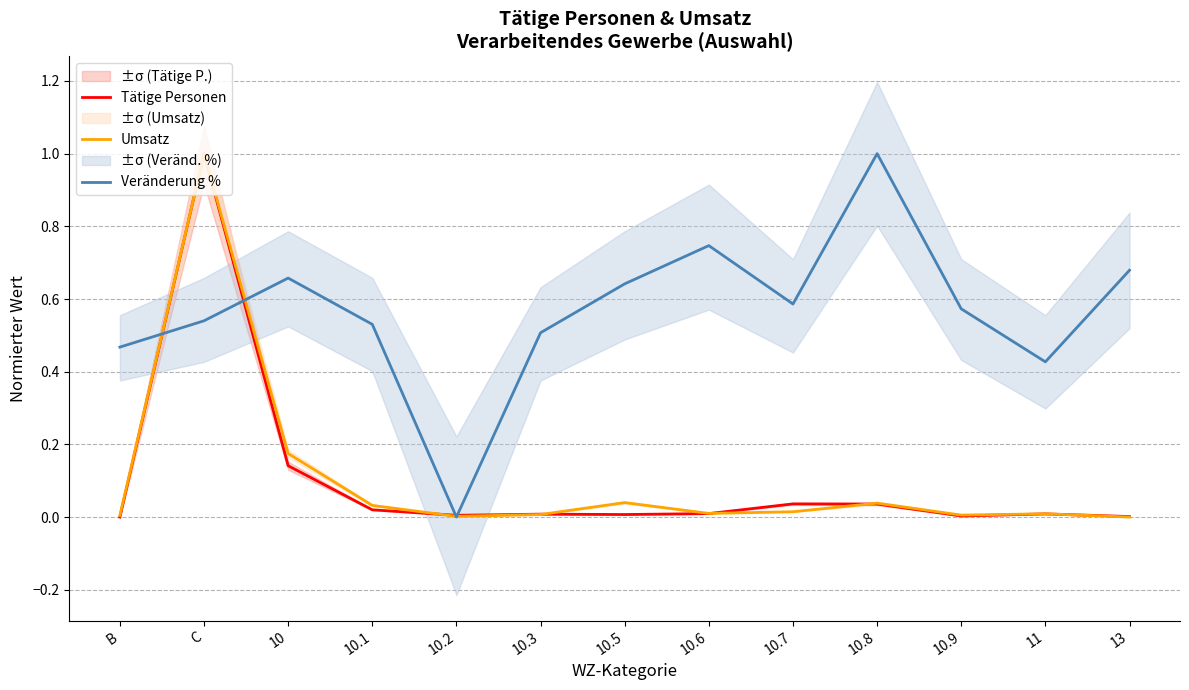

Reading right to left, extract all data points from this chart.

Tätige Personen: 0.0	0.0	0.0	0.0	0.0	0.0	0.0	0.0	0.0	0.0	0.1	1.0	0.0
Umsatz: 0.0	0.0	0.0	0.0	0.0	0.0	0.0	0.0	0.0	0.0	0.2	1.0	0.0
Veränderung %: 0.7	0.4	0.6	1.0	0.6	0.7	0.6	0.5	0.0	0.5	0.7	0.5	0.5